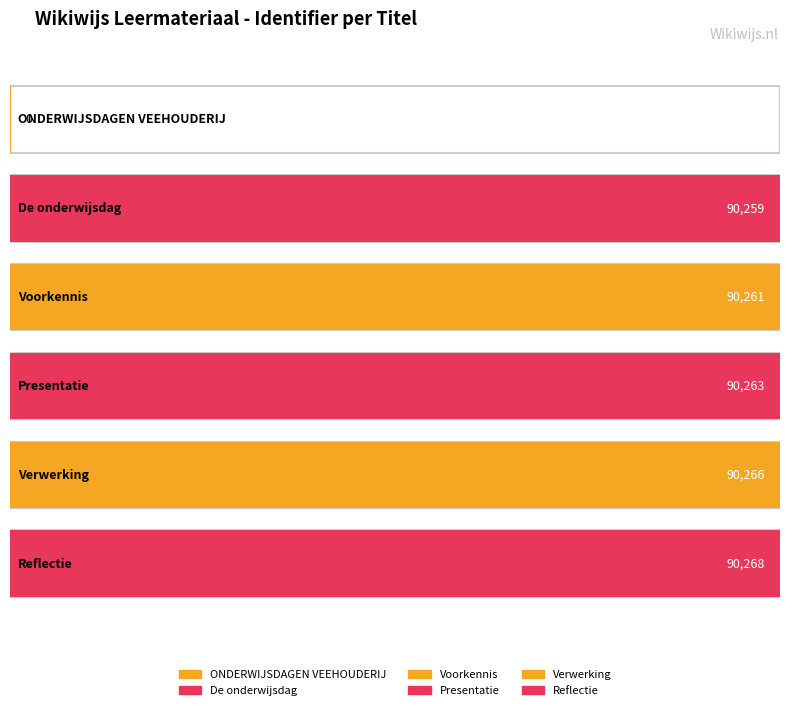

Is it true that the value at Presentatie is 58944?

False